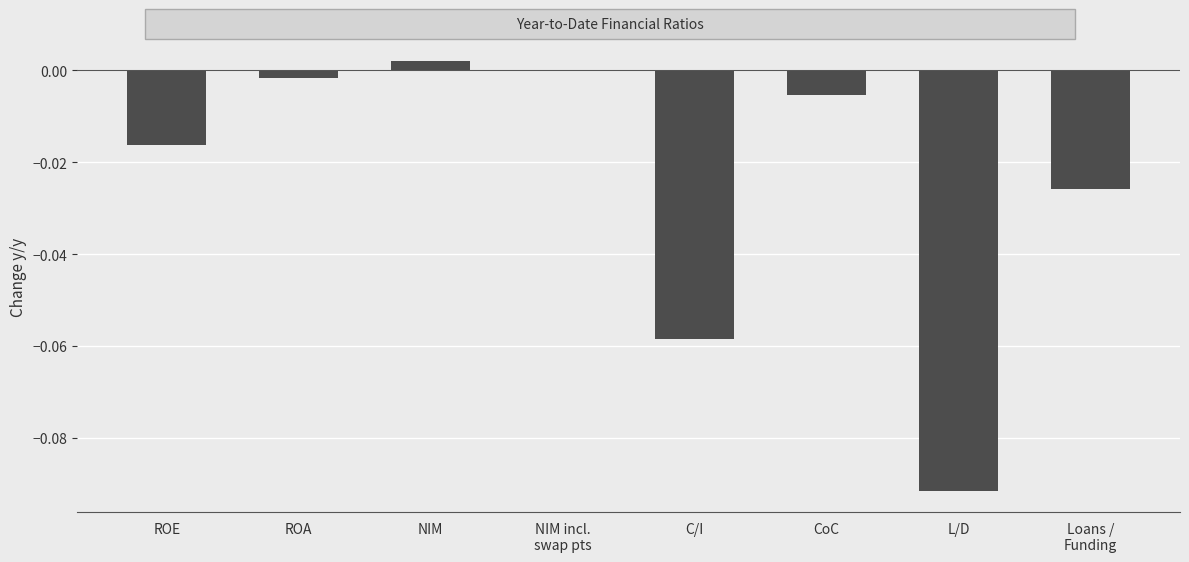

At which category does the chart reach its peak across all series?

NIM